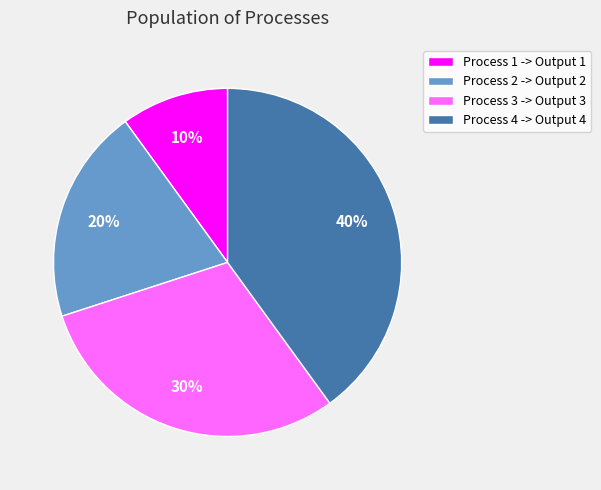

Is it true that Process 1 -> Output 1 is 10% of the pie?

True